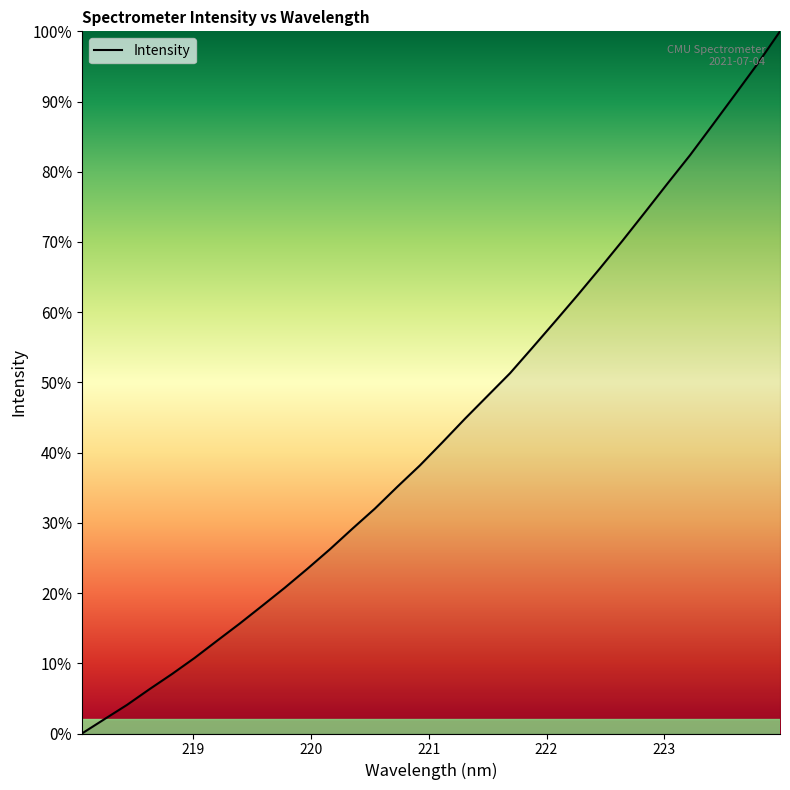

What is the difference between the maximum and minimum values?

100.0